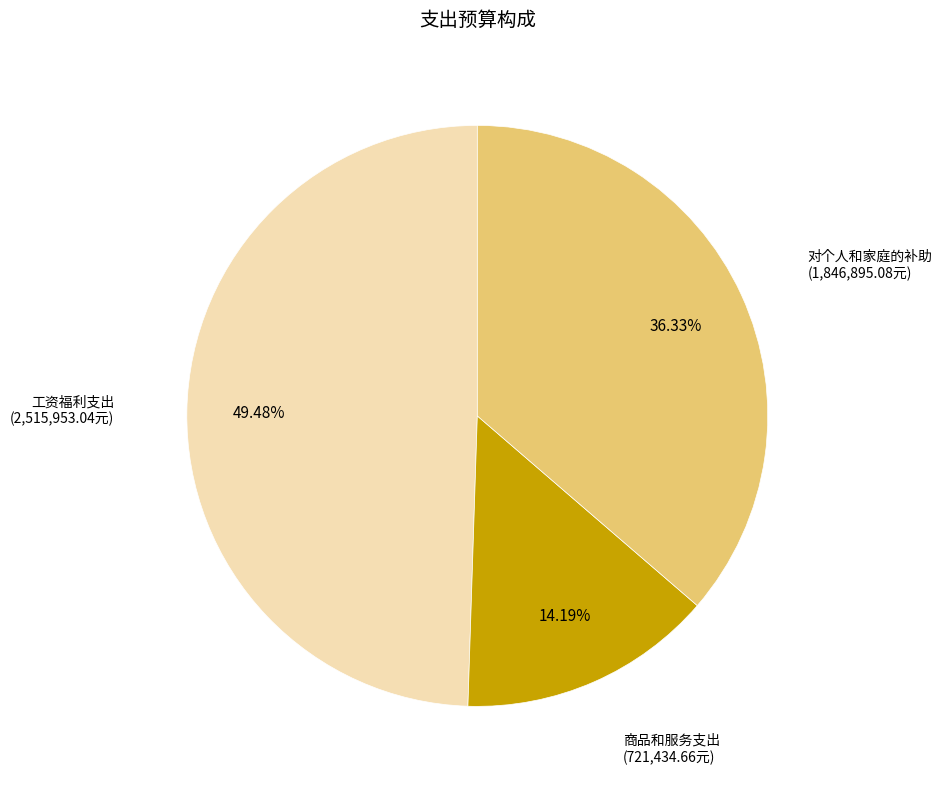

Which slice is the smallest?

商品和服务支出